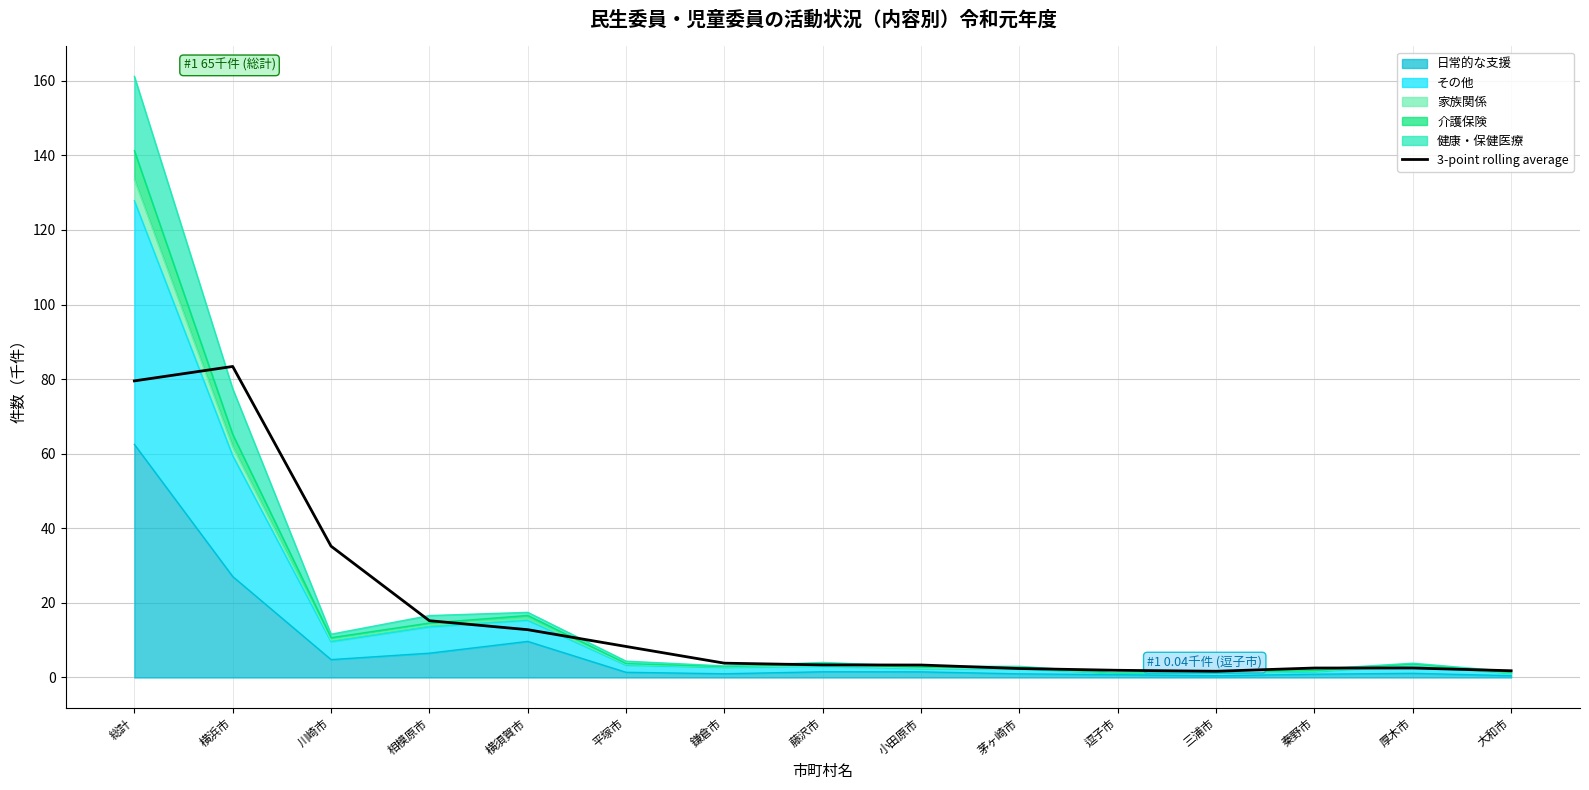

True or false: the data shows 140.3 at 総計.

False